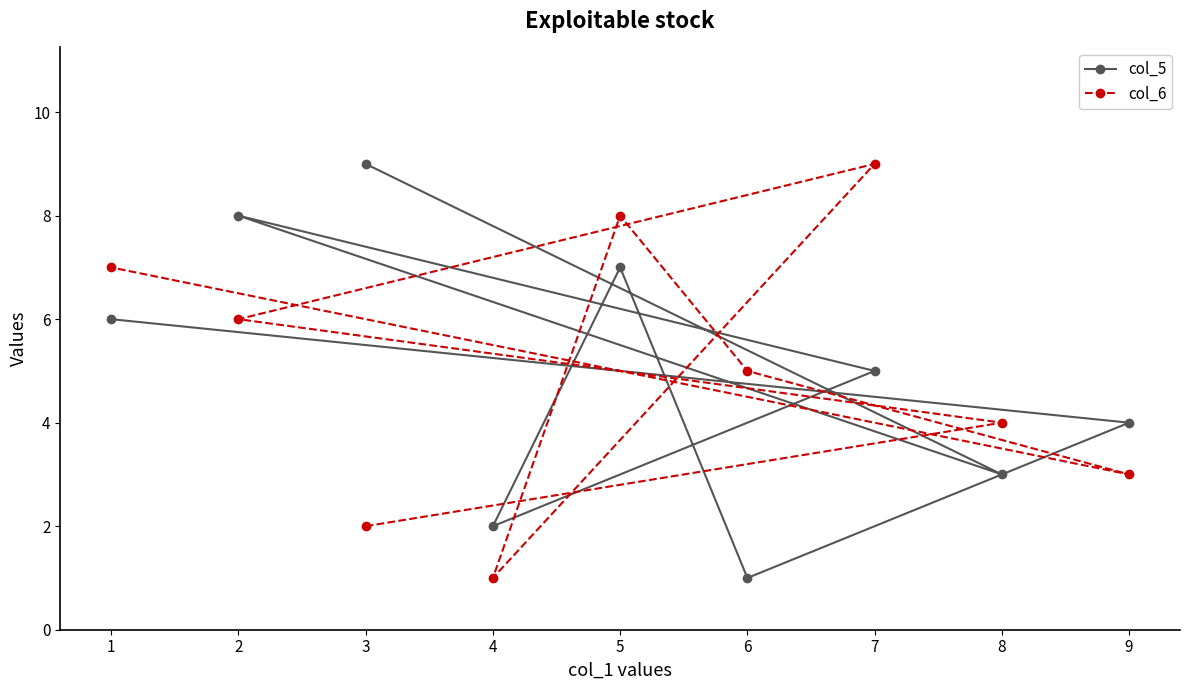

Which series has the largest total across all categories?

col_5